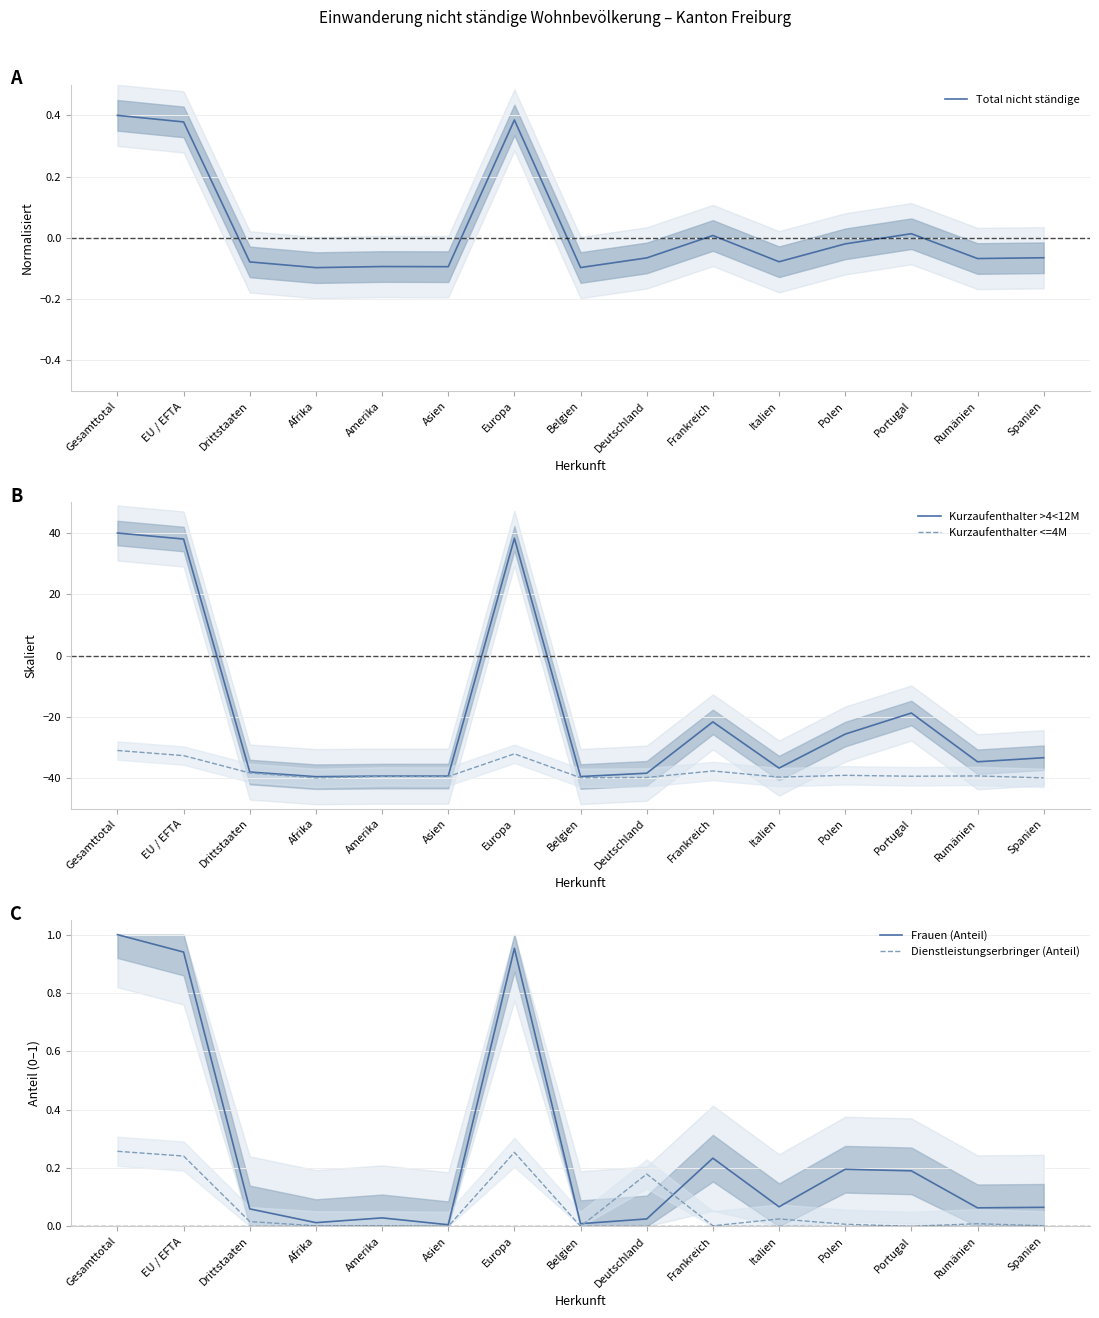

True or false: Dienstleistungserbringer (Anteil) has more than 1 interior local peaks.

True